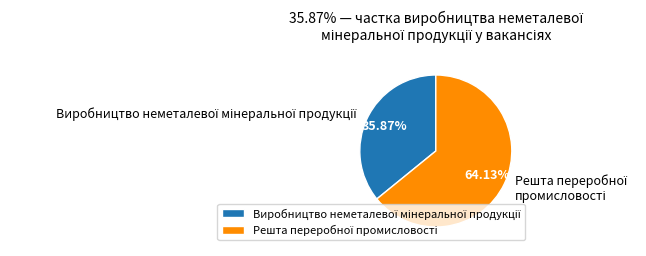

Is there any slice that represents more than half of the pie?

Yes